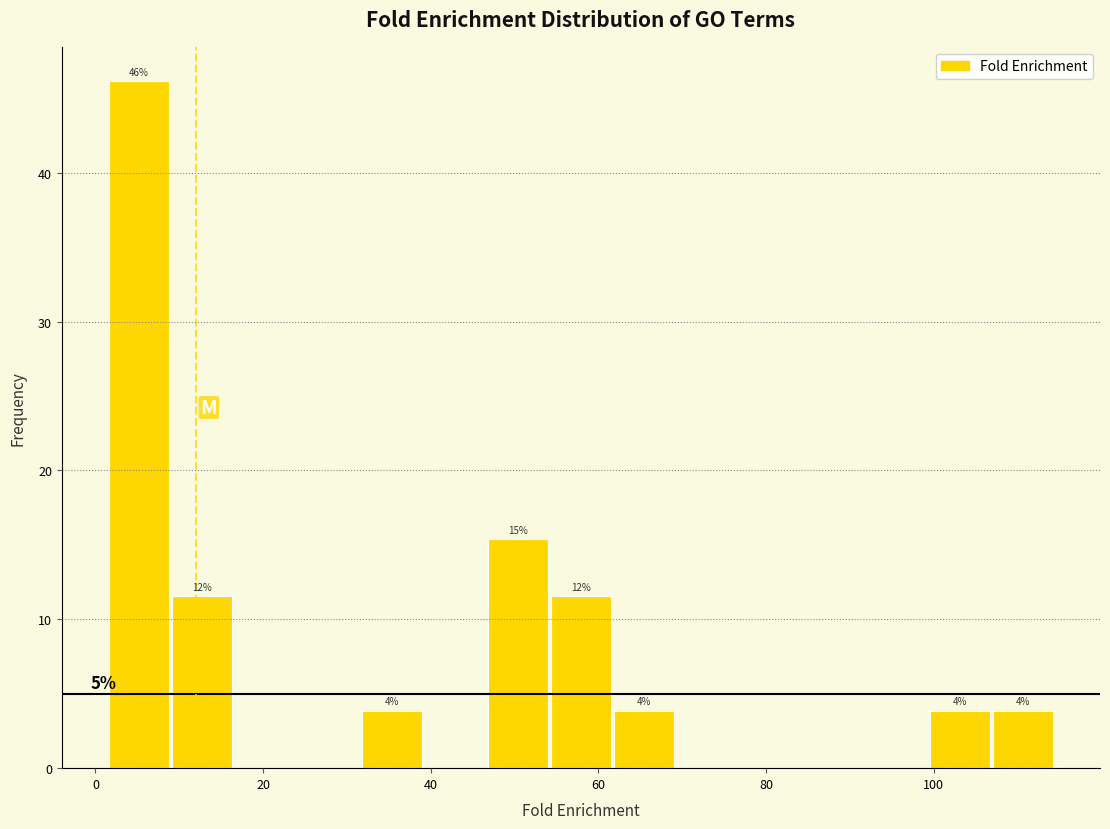

Read against the x-axis, roughly where is the centre of the tallest bar?

6